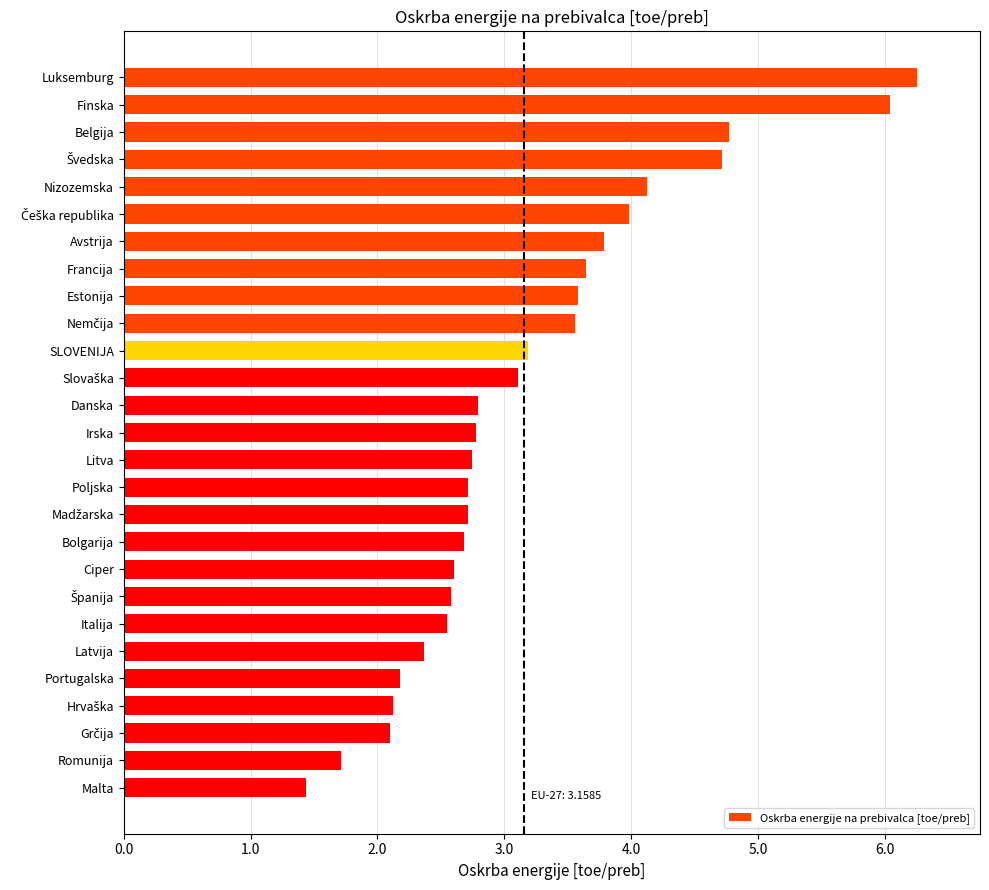

The chart shows a value of 0.8 at Irska. True or false?

False